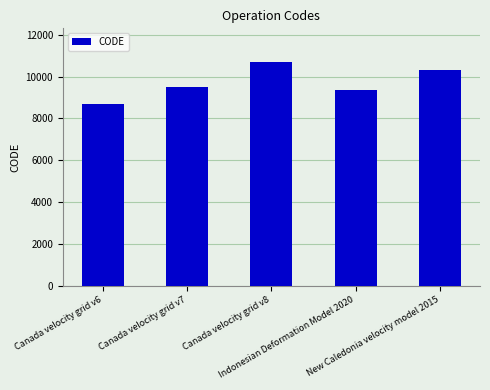

Does the chart contain stacked bars?

No